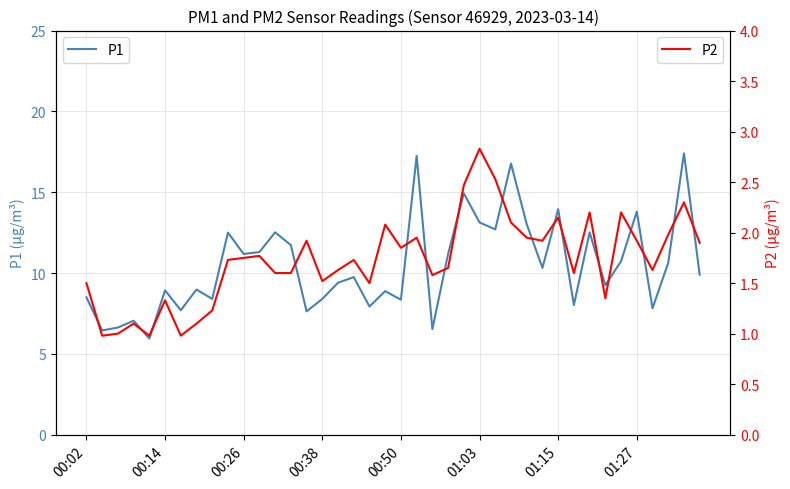

At which label does P2 first exceed 1?

00:02